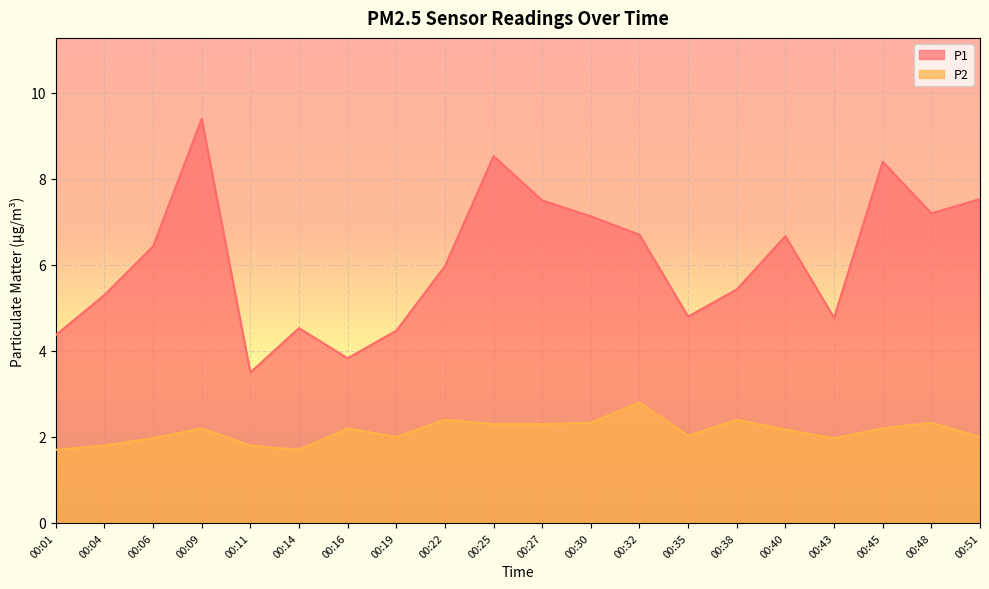

Reading right to left, transcribe all the data shown in this chart.

P1: 00:51=7.5	00:48=7.2	00:45=8.4	00:43=4.8	00:40=6.7	00:38=5.4	00:35=4.8	00:32=6.7	00:30=7.1	00:27=7.5	00:25=8.5	00:22=6.0	00:19=4.5	00:16=3.8	00:14=4.5	00:11=3.5	00:09=9.4	00:06=6.4	00:04=5.3	00:01=4.4
P2: 00:51=2.0	00:48=2.3	00:45=2.2	00:43=2.0	00:40=2.2	00:38=2.4	00:35=2.0	00:32=2.8	00:30=2.3	00:27=2.3	00:25=2.3	00:22=2.4	00:19=2.0	00:16=2.2	00:14=1.7	00:11=1.8	00:09=2.2	00:06=2.0	00:04=1.8	00:01=1.7